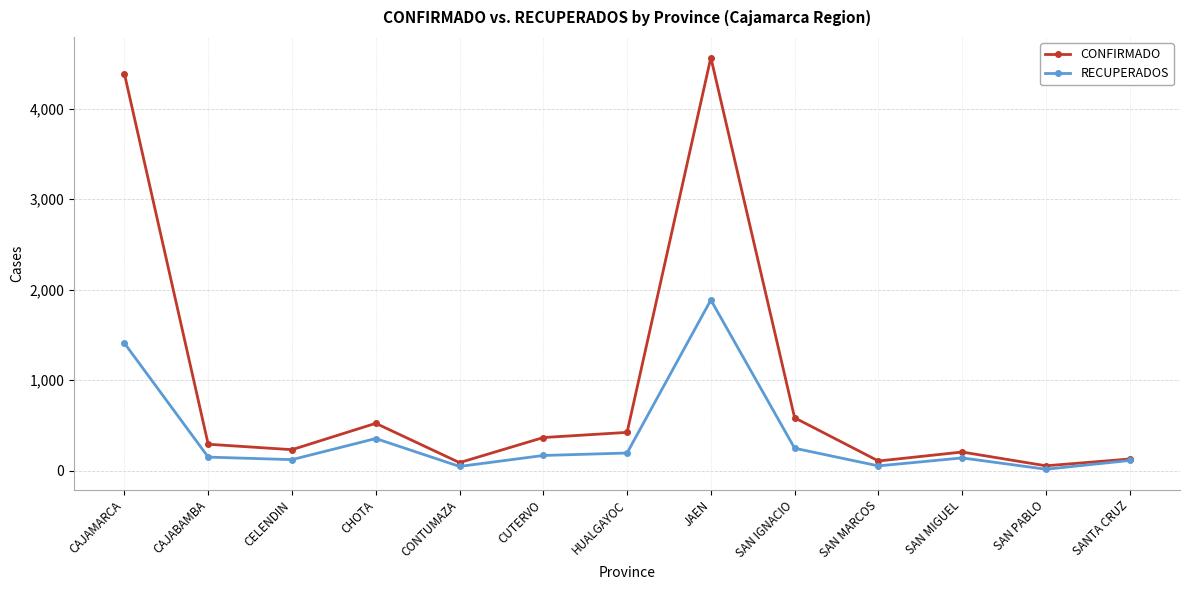

Which series has the widest spread of values?

CONFIRMADO